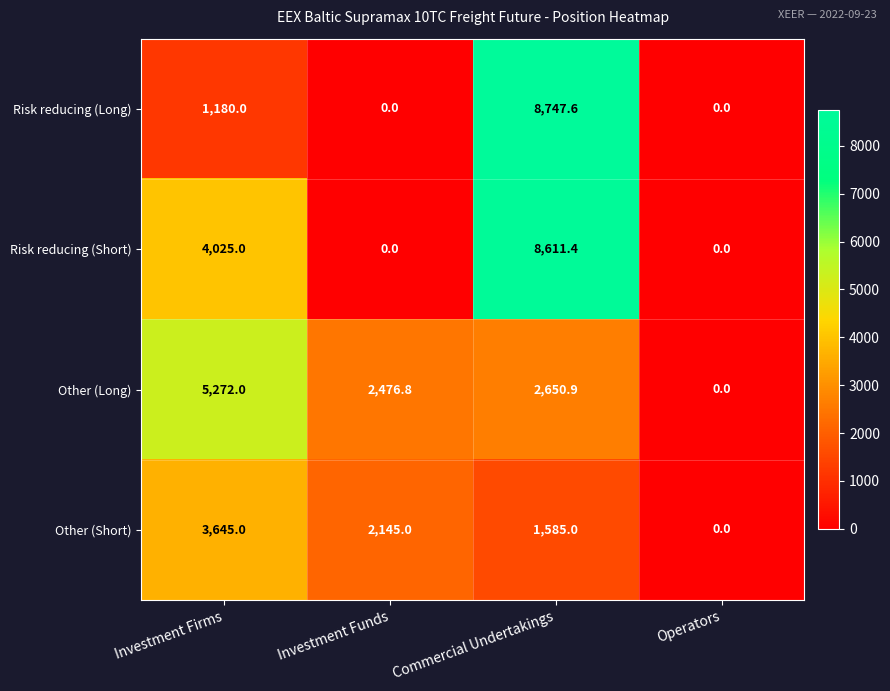

Reading left to right, transcribe all the data shown in this chart.

Risk reducing (Long): 1180.0	0.0	8747.6	0.0
Risk reducing (Short): 4025.0	0.0	8611.4	0.0
Other (Long): 5272.0	2476.8	2650.9	0.0
Other (Short): 3645.0	2145.0	1585.0	0.0